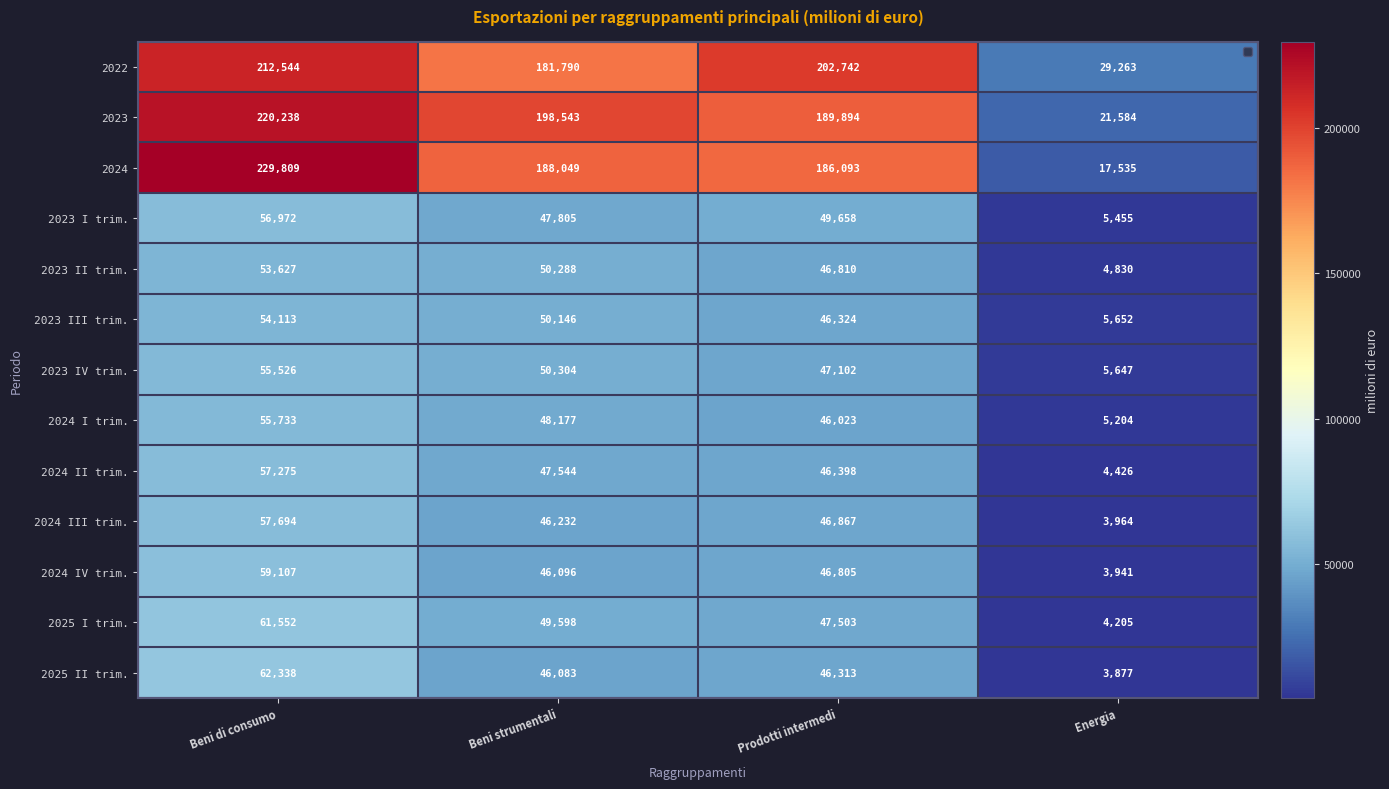

At how many categories does at least one series exceed 167496?

3